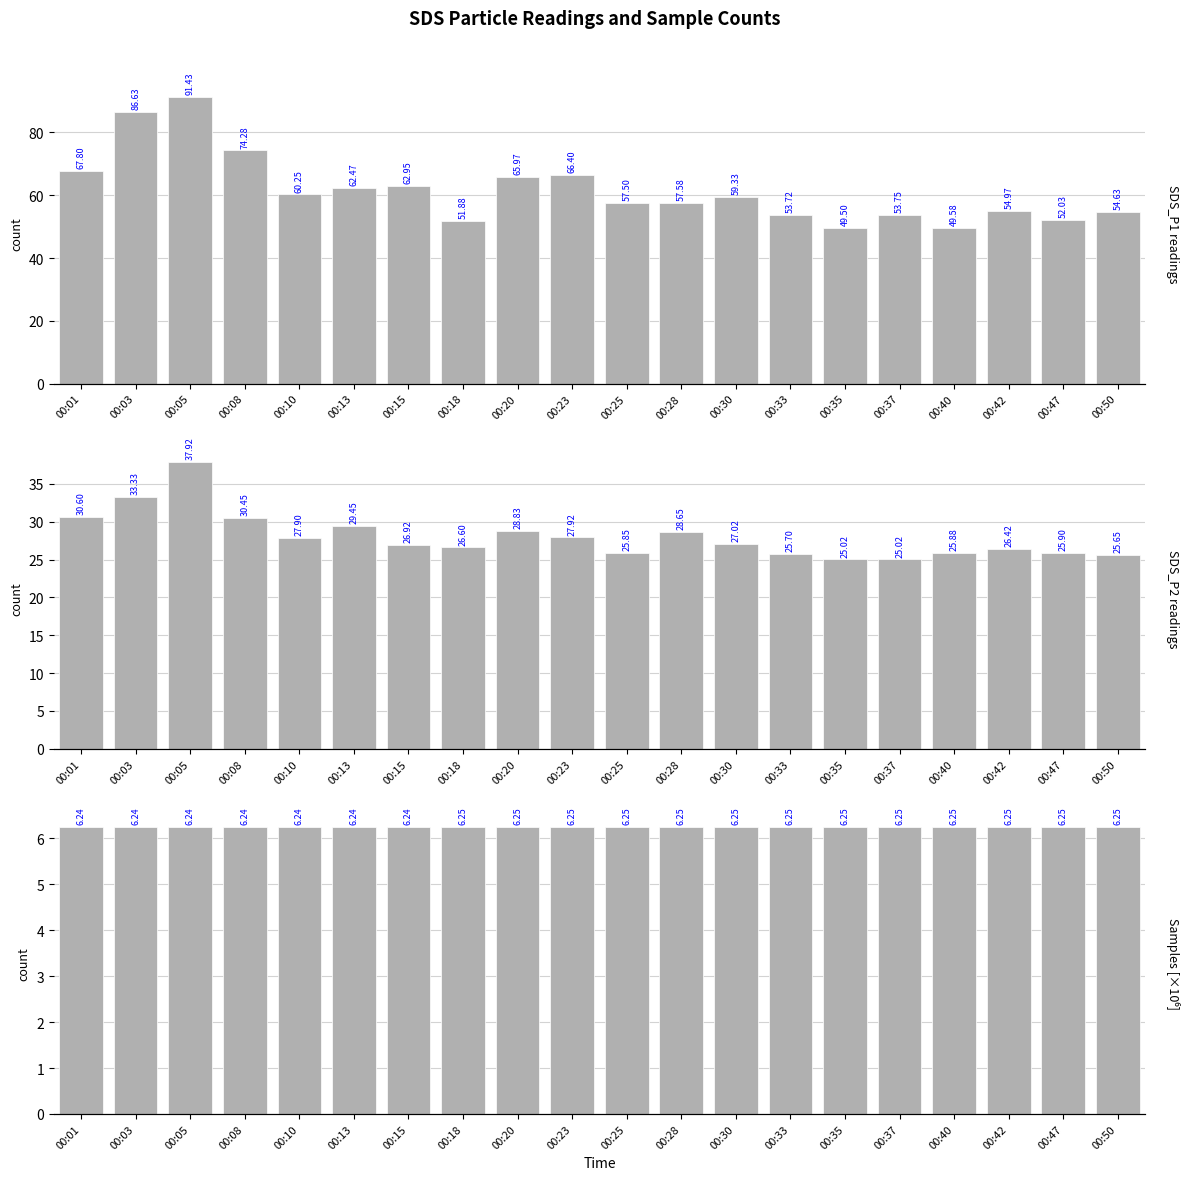

Reading left to right, transcribe all the data shown in this chart.

SDS_P1: 00:01=67.8	00:03=86.6	00:05=91.4	00:08=74.3	00:10=60.2	00:13=62.5	00:15=63.0	00:18=51.9	00:20=66.0	00:23=66.4	00:25=57.5	00:28=57.6	00:30=59.3	00:33=53.7	00:35=49.5	00:37=53.8	00:40=49.6	00:42=55.0	00:47=52.0	00:50=54.6
SDS_P2: 00:01=30.6	00:03=33.3	00:05=37.9	00:08=30.4	00:10=27.9	00:13=29.4	00:15=26.9	00:18=26.6	00:20=28.8	00:23=27.9	00:25=25.9	00:28=28.6	00:30=27.0	00:33=25.7	00:35=25.0	00:37=25.0	00:40=25.9	00:42=26.4	00:47=25.9	00:50=25.6
Samples (÷1e6): 00:01=6.2	00:03=6.2	00:05=6.2	00:08=6.2	00:10=6.2	00:13=6.2	00:15=6.2	00:18=6.2	00:20=6.2	00:23=6.2	00:25=6.2	00:28=6.2	00:30=6.2	00:33=6.2	00:35=6.2	00:37=6.2	00:40=6.2	00:42=6.2	00:47=6.2	00:50=6.2